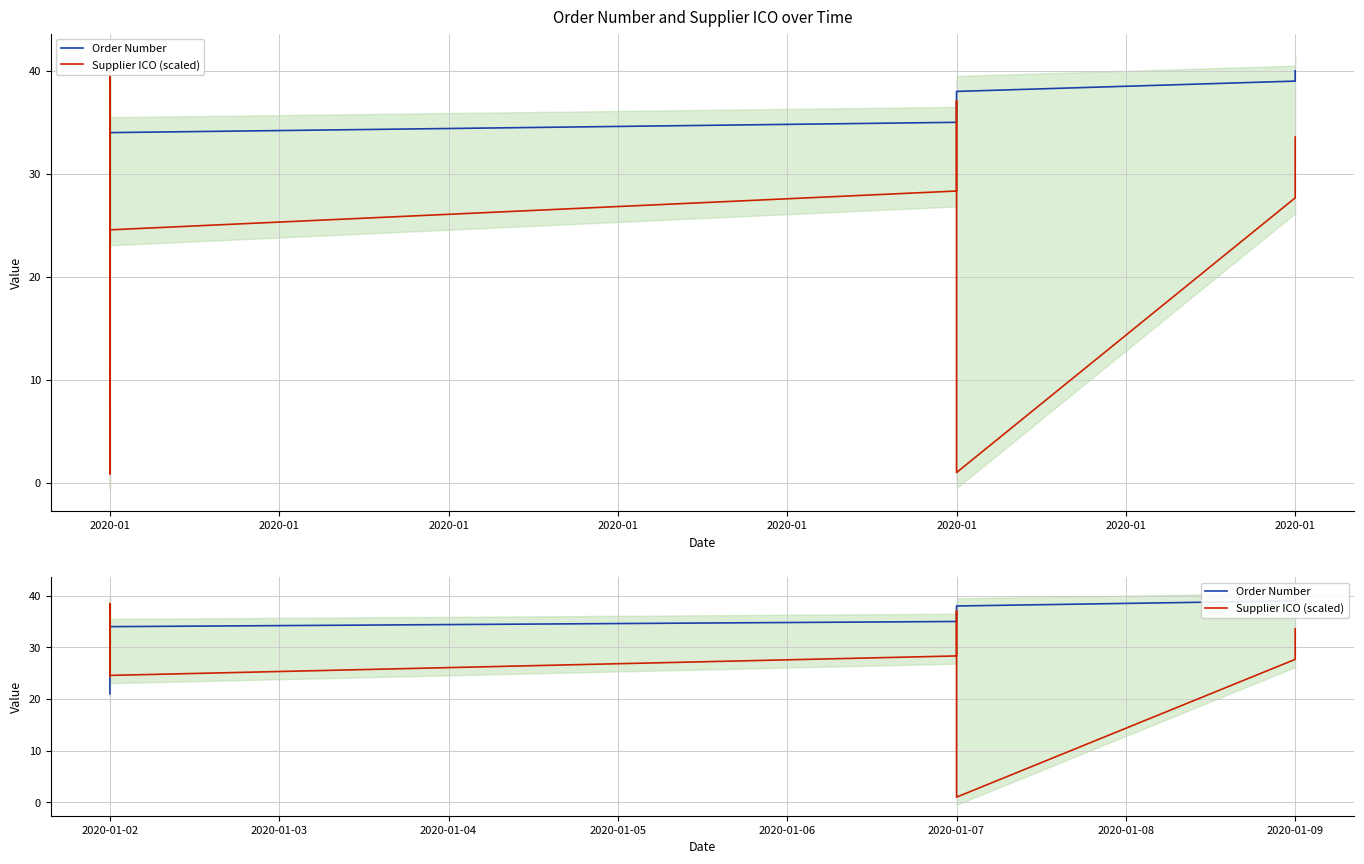

What is the value of the Order Number point at the 3rd from the left?

21.0